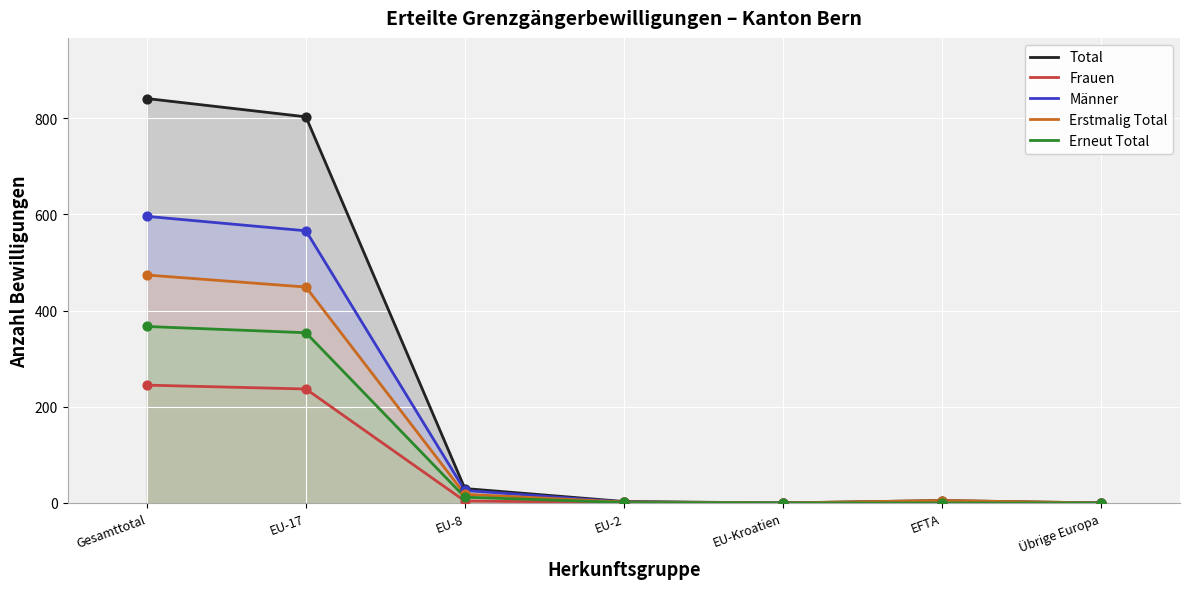

At how many categories does at least one series exceed 218?

2